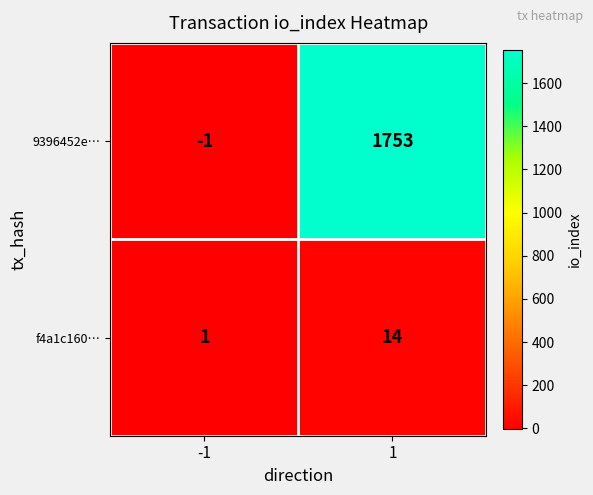

What is the greatest value displayed?

1753